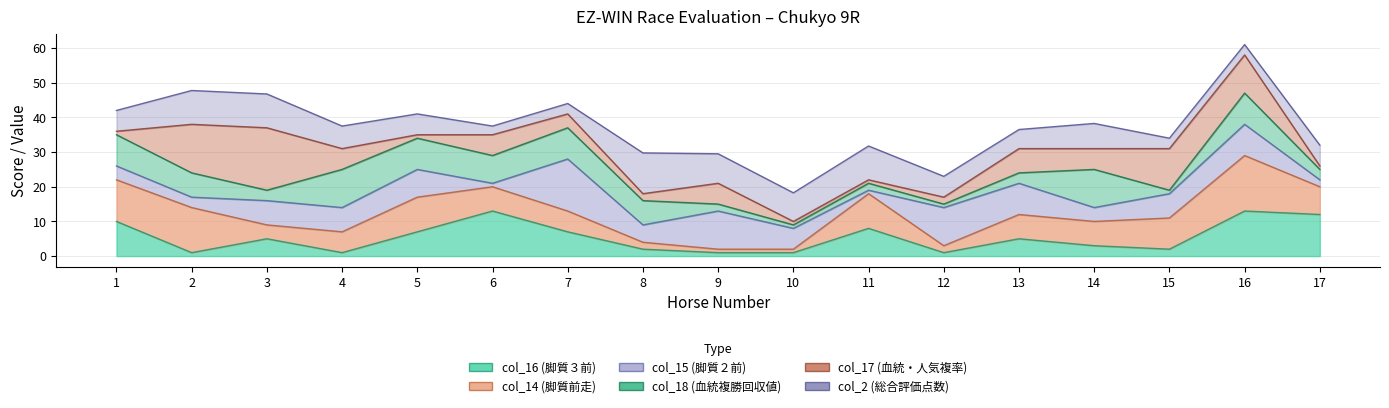

In col_17 (血統・人気複率), how many points are higher than both neighbors (excluding endpoints)?

5